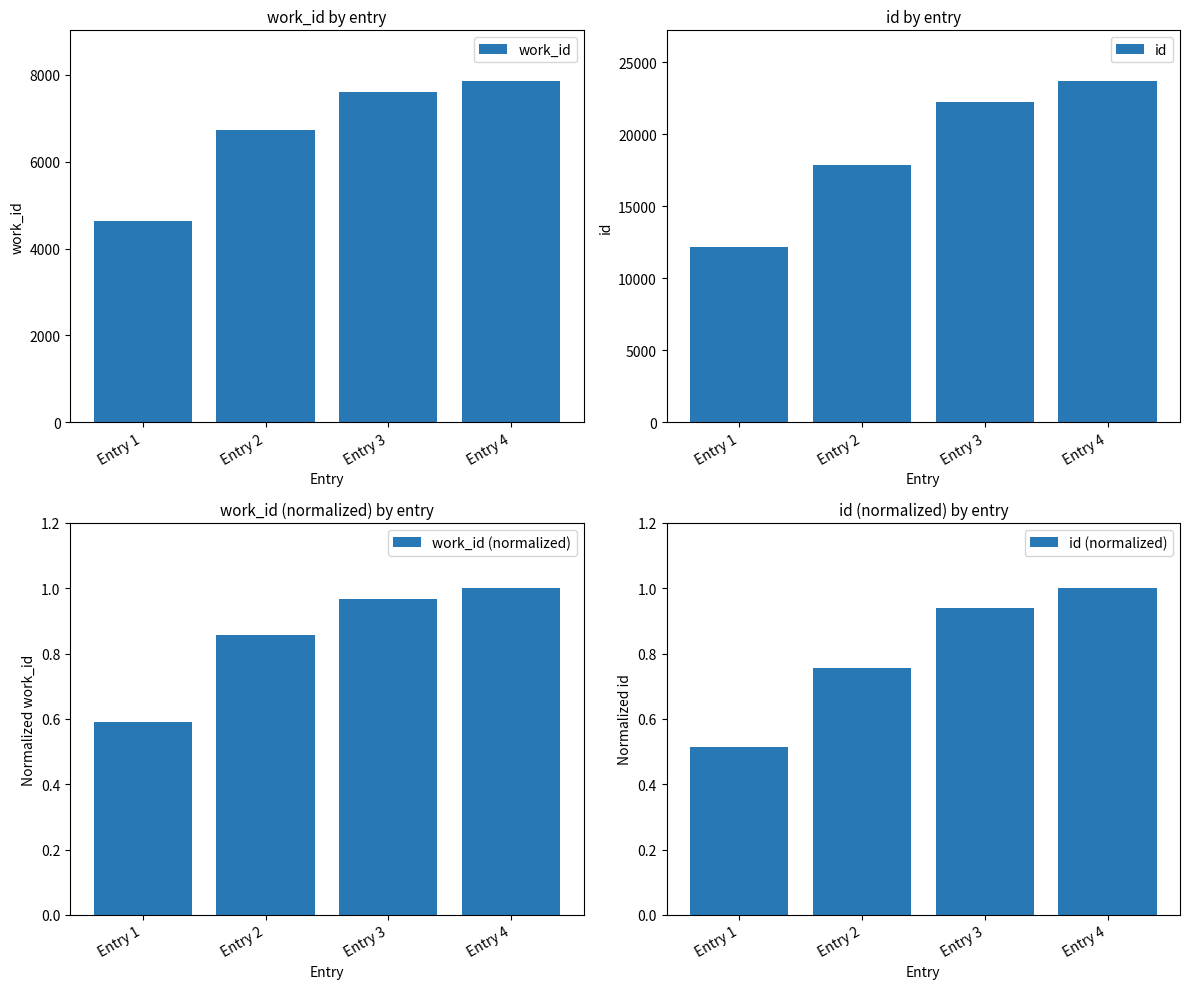

Reading left to right, list all the values displayed in this chart.

work_id: 4626.0	6718.0	7593.0	7846.0
id: 12192.0	17875.0	22233.0	23681.0
work_id (normalized): 0.6	0.9	1.0	1.0
id (normalized): 0.5	0.8	0.9	1.0